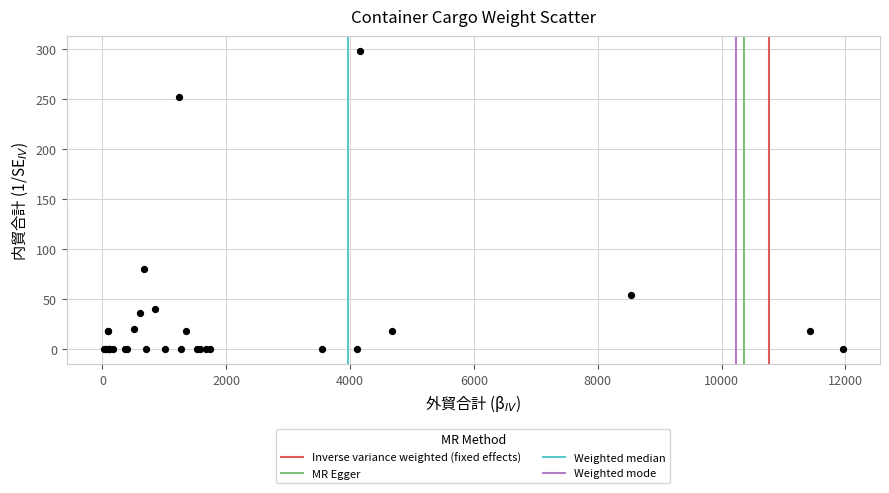

What Y value in the scatter plot is closest to 149?

80